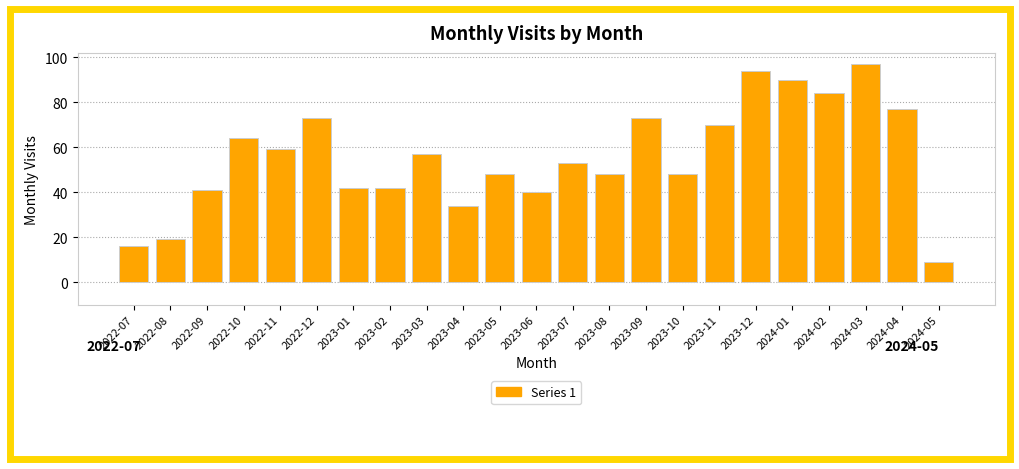

Reading left to right, what are all the values shown in this chart?

2022-07=16	2022-08=19	2022-09=41	2022-10=64	2022-11=59	2022-12=73	2023-01=42	2023-02=42	2023-03=57	2023-04=34	2023-05=48	2023-06=40	2023-07=53	2023-08=48	2023-09=73	2023-10=48	2023-11=70	2023-12=94	2024-01=90	2024-02=84	2024-03=97	2024-04=77	2024-05=9